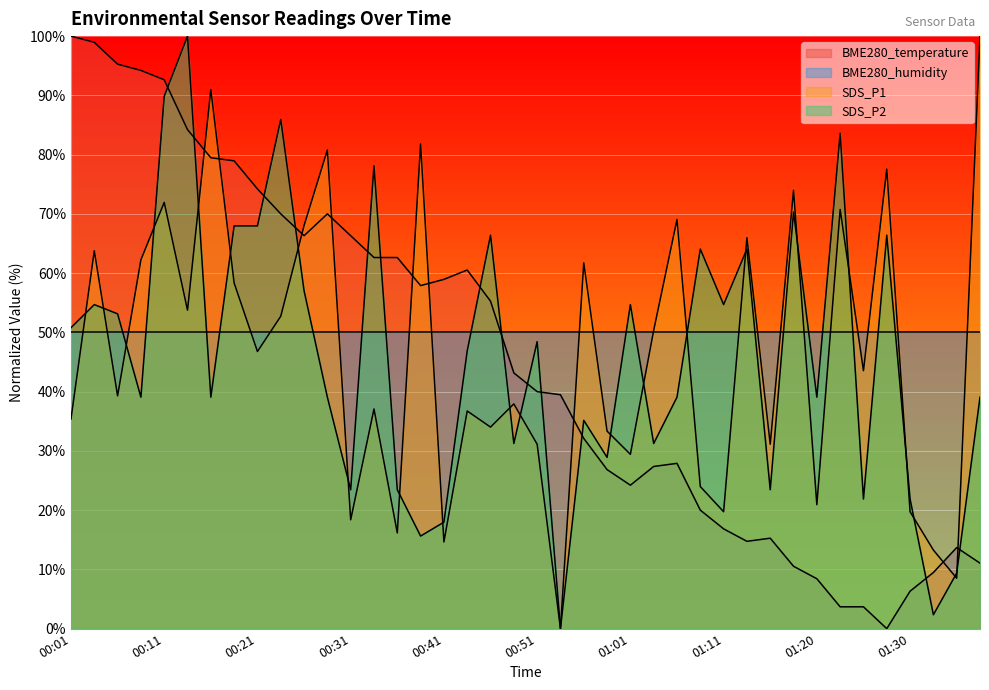

How many values in the BME280_temperature series are below 43?

20